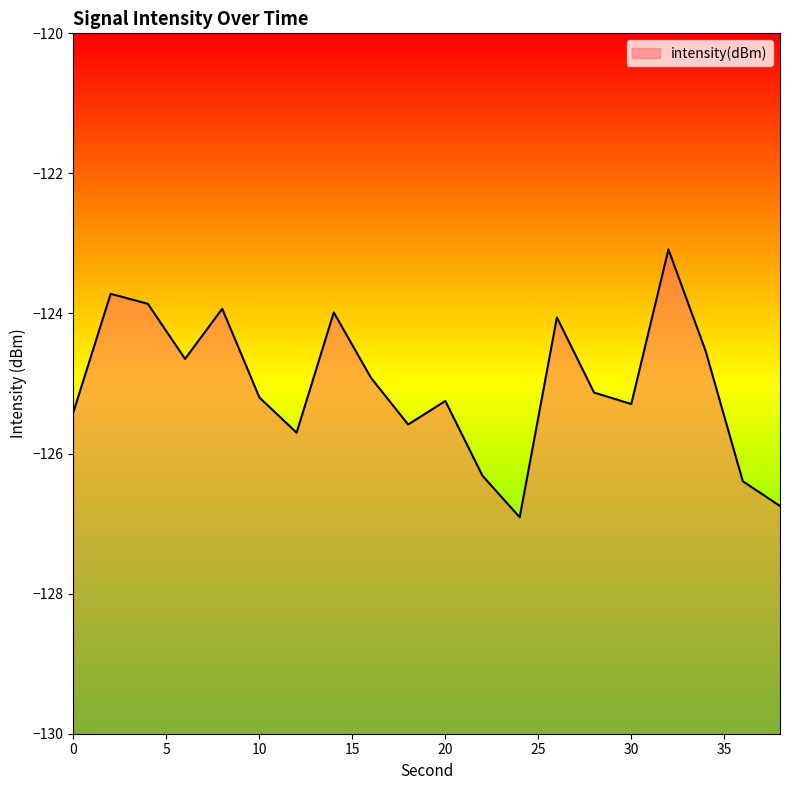

What is the greatest value displayed?

-123.1